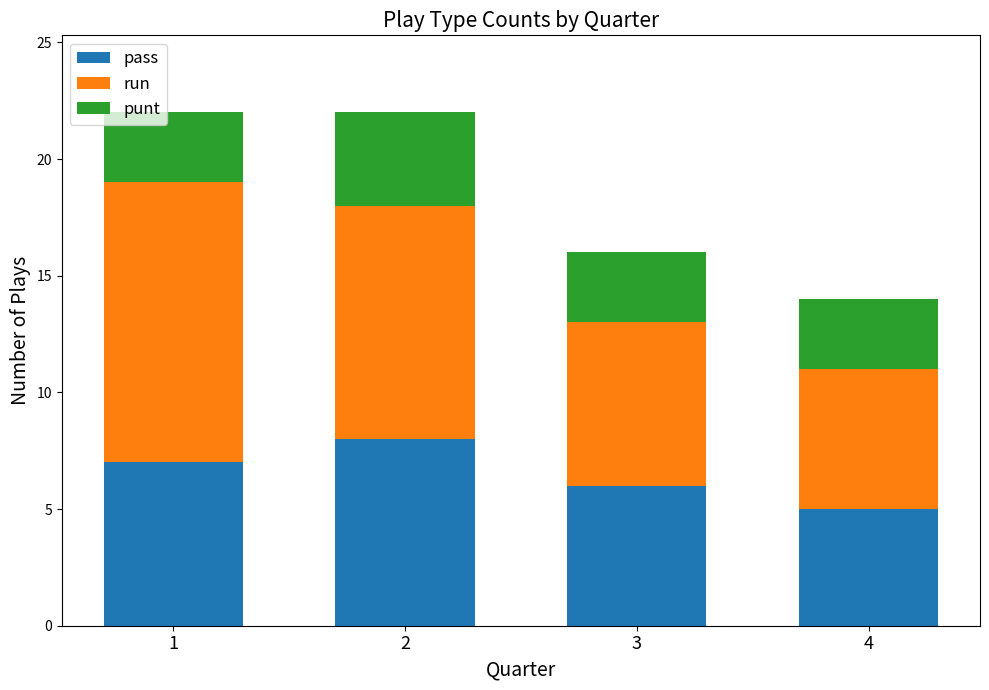

At which label does pass reach its minimum?

4